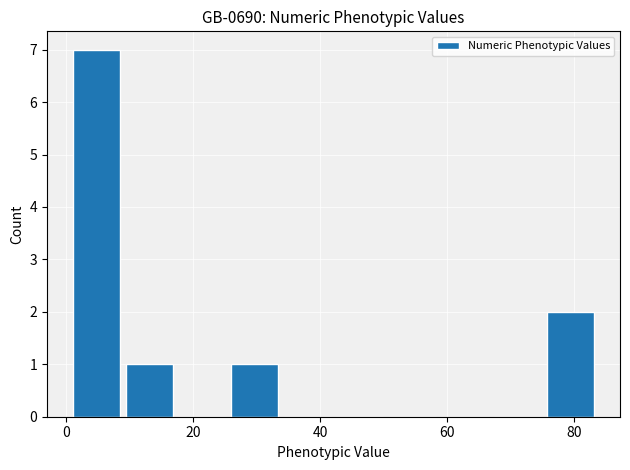

Reading left to right, list every bar in this chart as the range it spans on the x-axis followed by its height. Neither the bar edges nor the heights are printed on the chart, so give them approximately, as read against the axes.

0 to 8: 7
8 to 18: 1
18 to 26: 0
26 to 34: 1
34 to 42: 0
42 to 50: 0
50 to 58: 0
58 to 66: 0
66 to 76: 0
76 to 84: 2